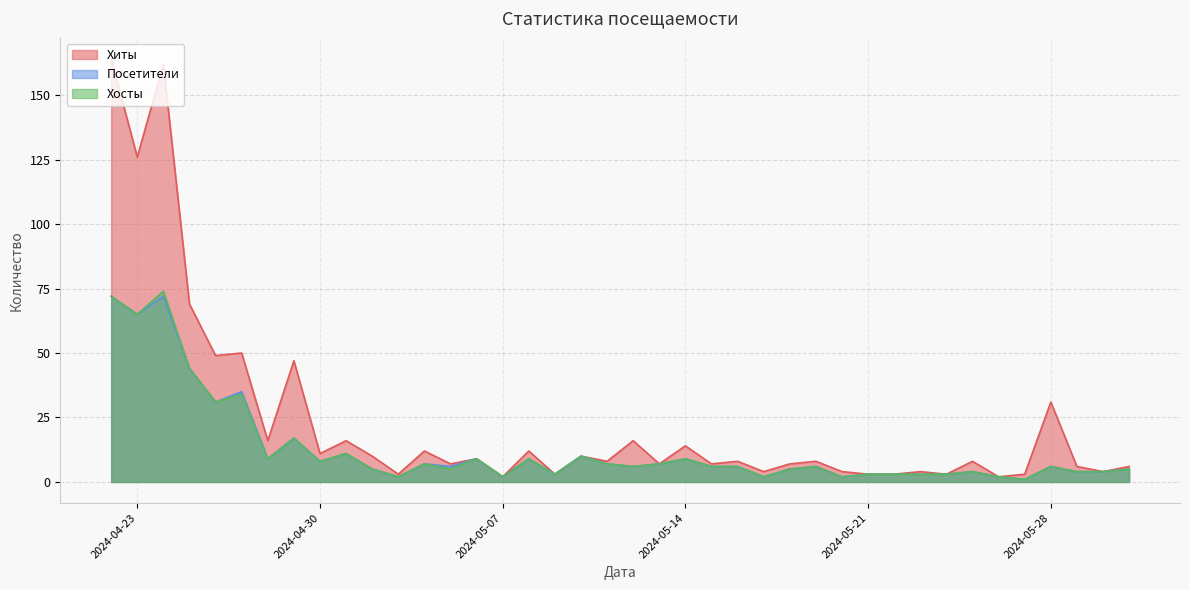

What is the sum of the Посетители values at 2024-04-23 and 2024-05-17?

67